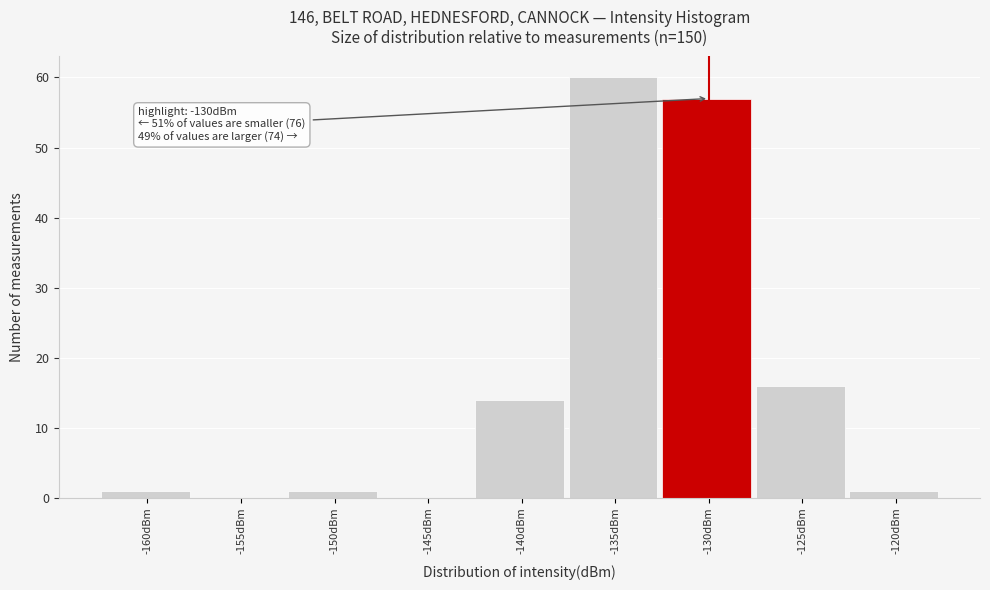

Reading right to left, extract all data points from this chart.

-120dBm=1	-125dBm=16	-130dBm=57	-135dBm=60	-140dBm=14	-145dBm=0	-150dBm=1	-155dBm=0	-160dBm=1